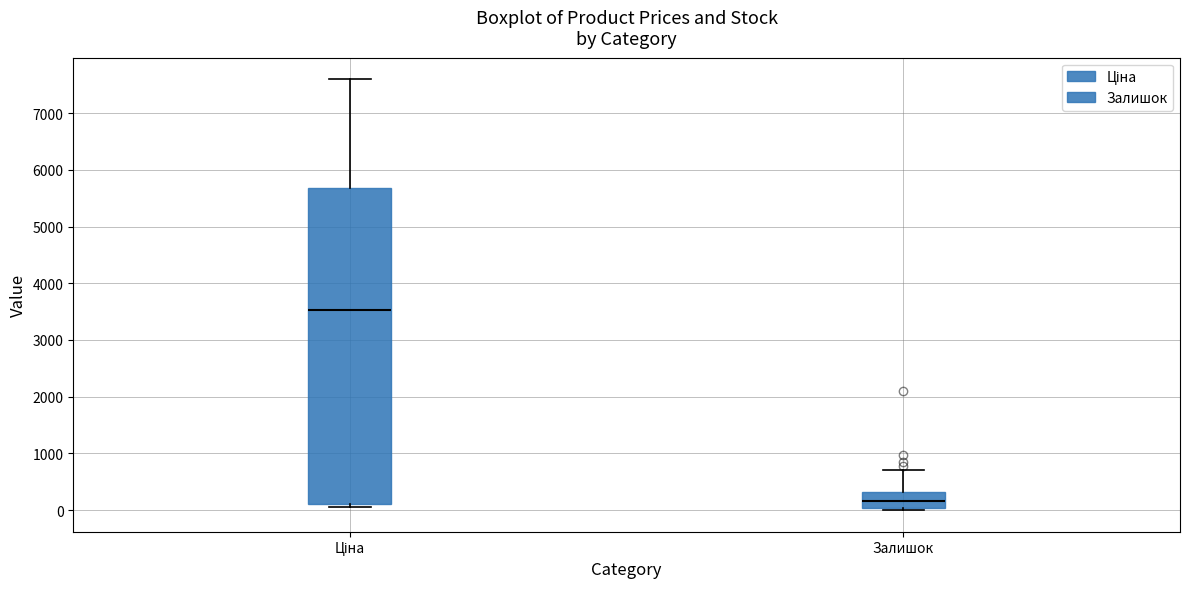

Comparing the boxes themselves (not the whiskers), which one is the tallest?

Ціна